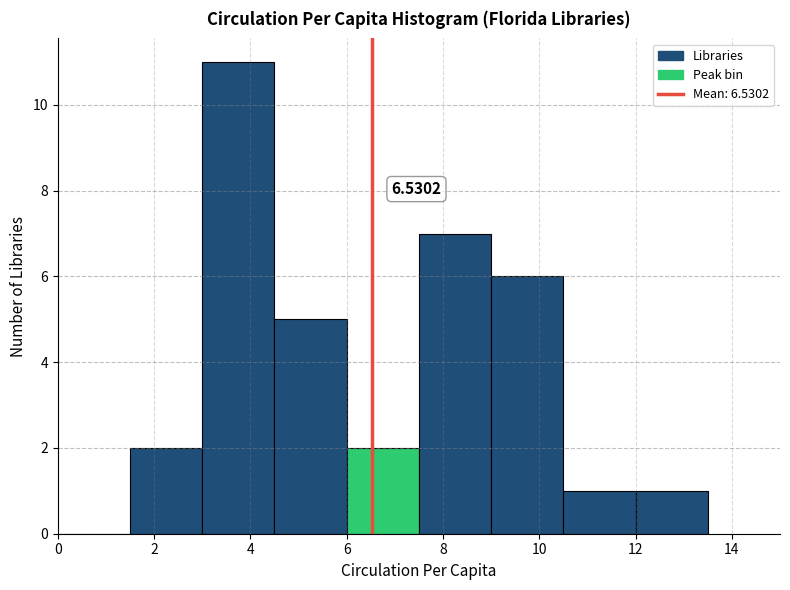

Which range on the x-axis has the tallest bar?

3.0 to 4.5